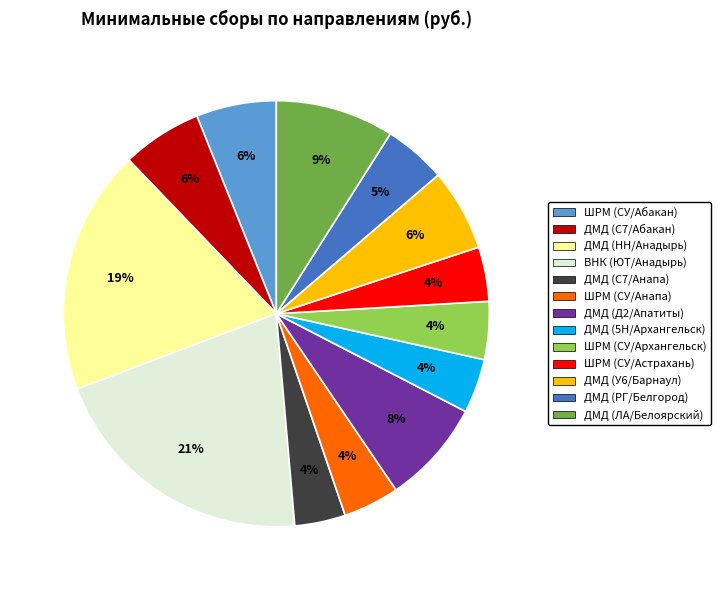

Which category has the biggest portion of the pie?

ВНК (ЮТ/Анадырь)